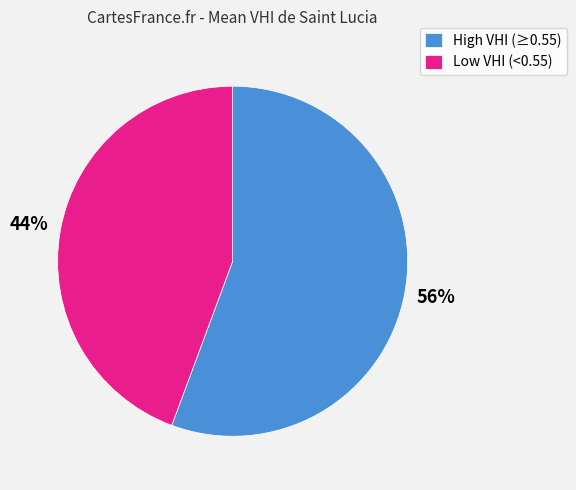

What percentage is the Low VHI (<0.55) slice, to the nearest percent?

44%